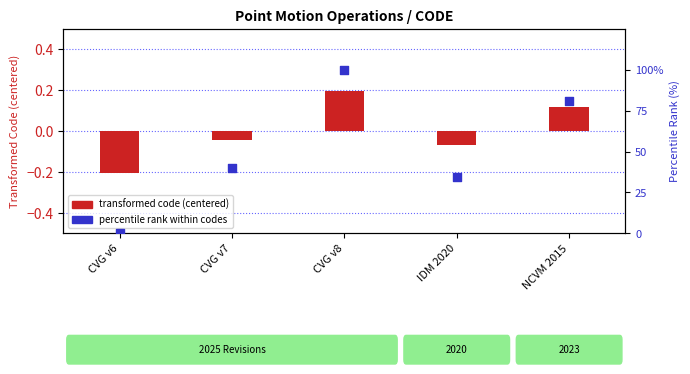

Which series contains the lowest Y value?

transformed code (centered)